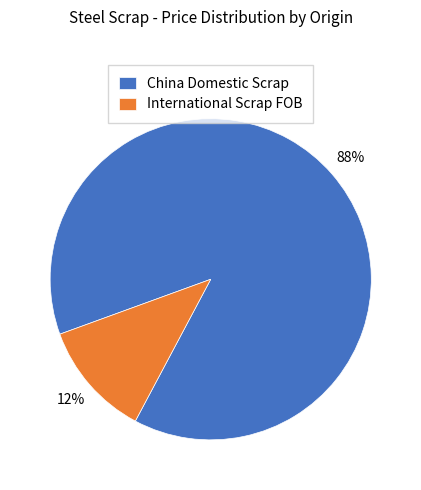

Which category has the biggest portion of the pie?

China Domestic Scrap